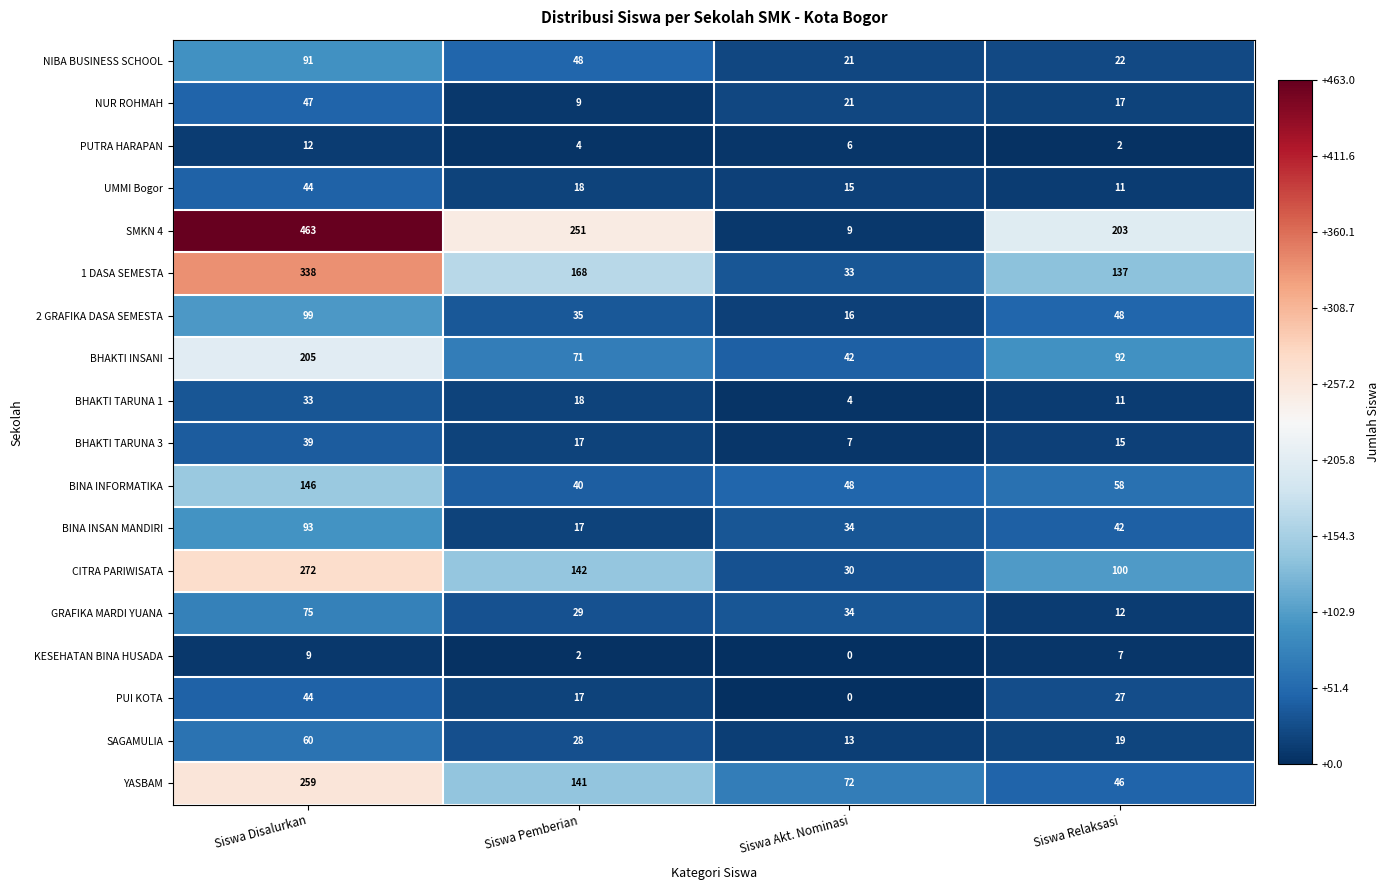

Is it true that PUTRA HARAPAN equals 2 at Siswa Pemberian?

False